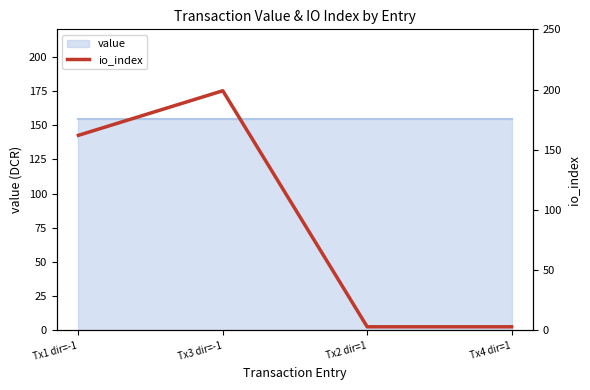

Does the chart display data point markers on the line(s)?

No